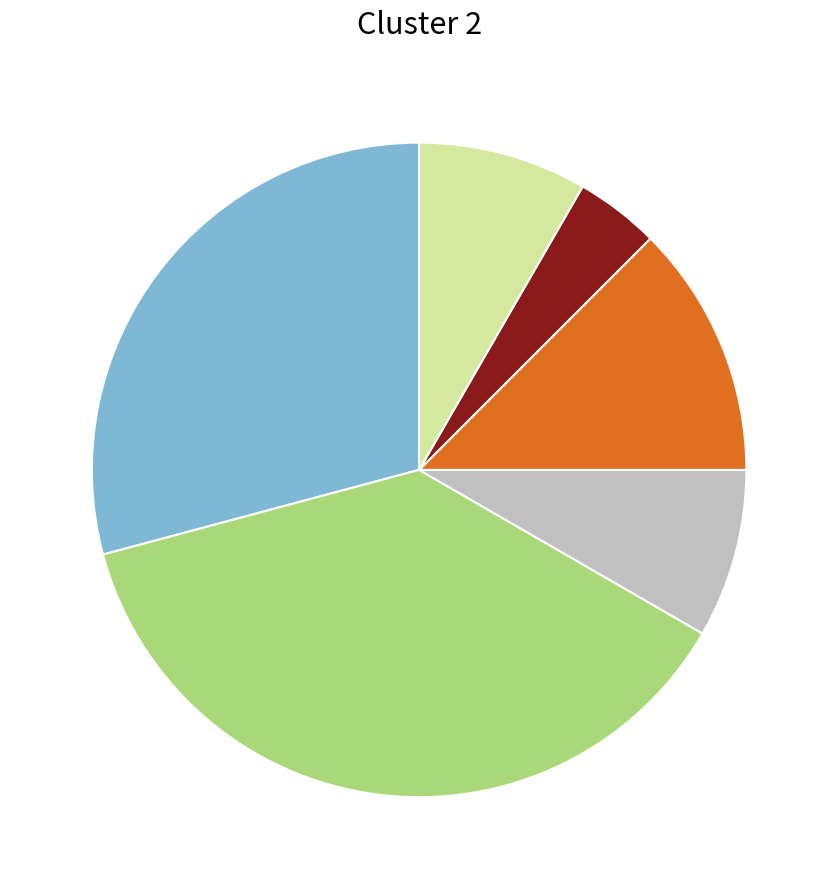

Does any single category account for the majority?

No